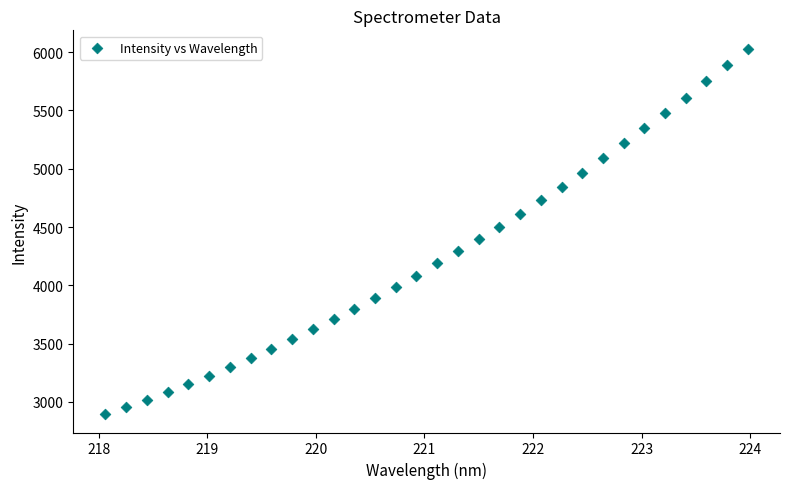

What is the range of Y values (max minus min)?

3135.5